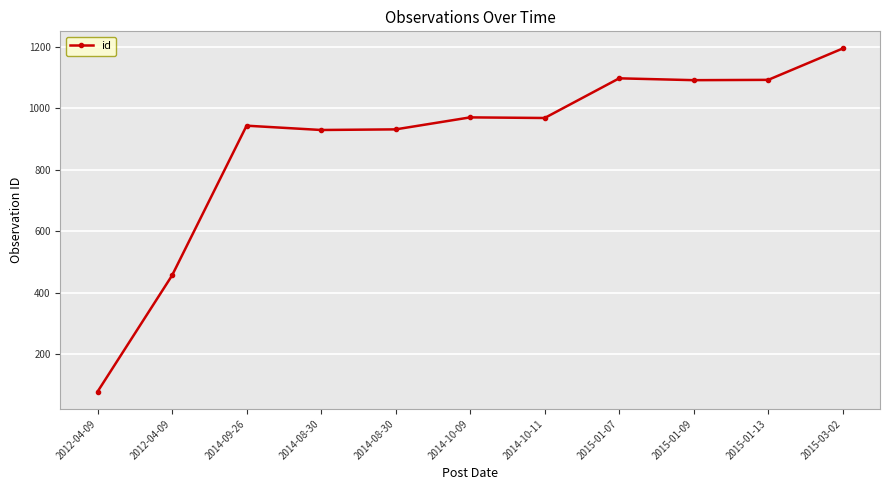

Rank the categories by value from highest to lowest.

2015-03-02, 2015-01-07, 2015-01-13, 2015-01-09, 2014-10-09, 2014-10-11, 2014-09-26, 2014-08-30, 2014-08-30, 2012-04-09, 2012-04-09